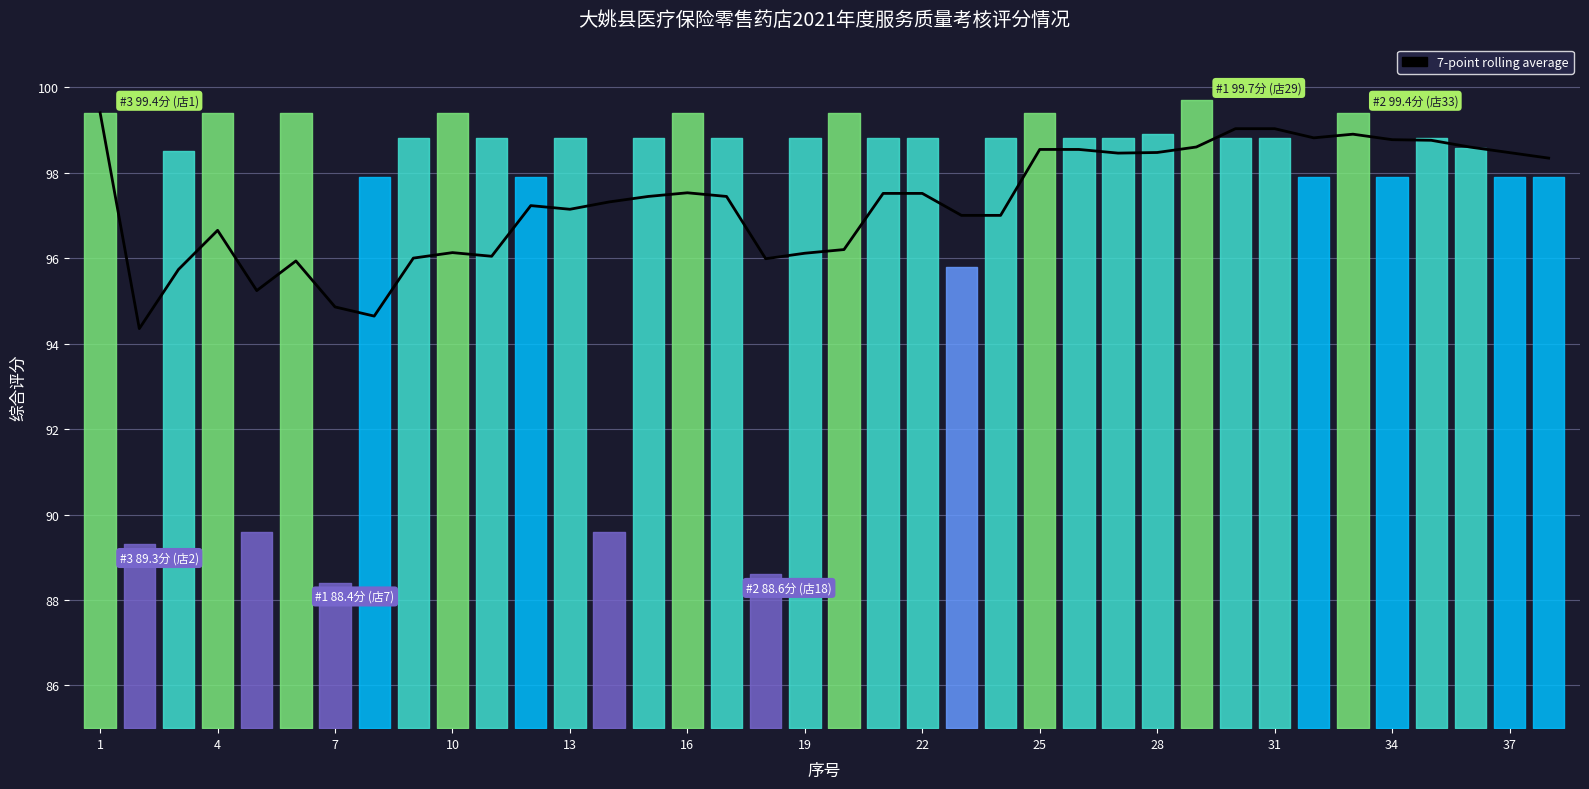

How many values are below 97?

14